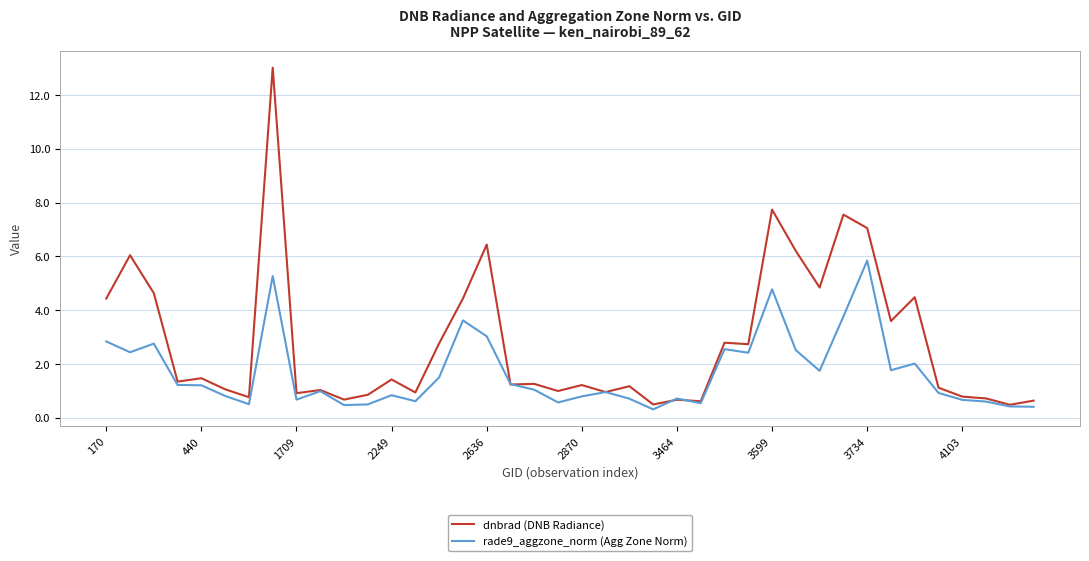

Does the chart display data point markers on the line(s)?

No